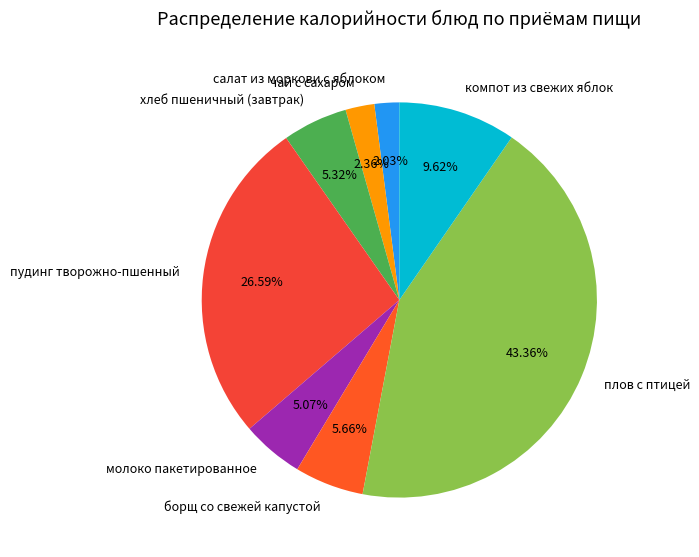

To the nearest percent, what portion does плов с птицей represent?

43%